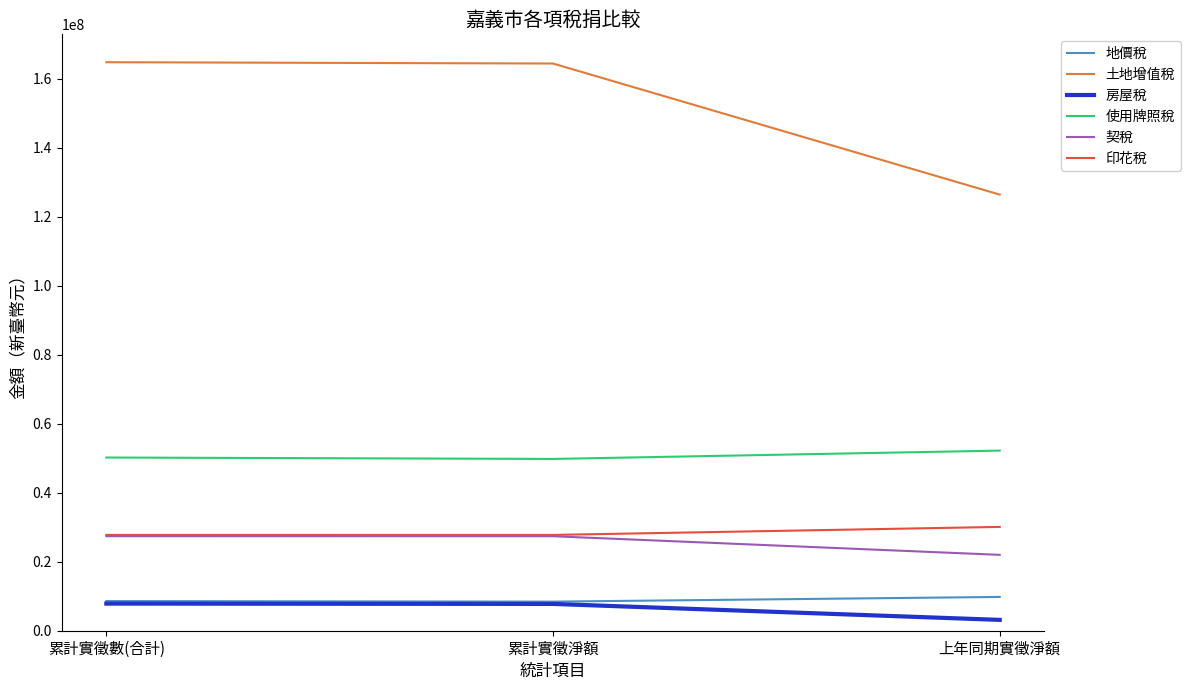

At which label is 使用牌照稅 closest to 50982892?

累計實徵數(合計)